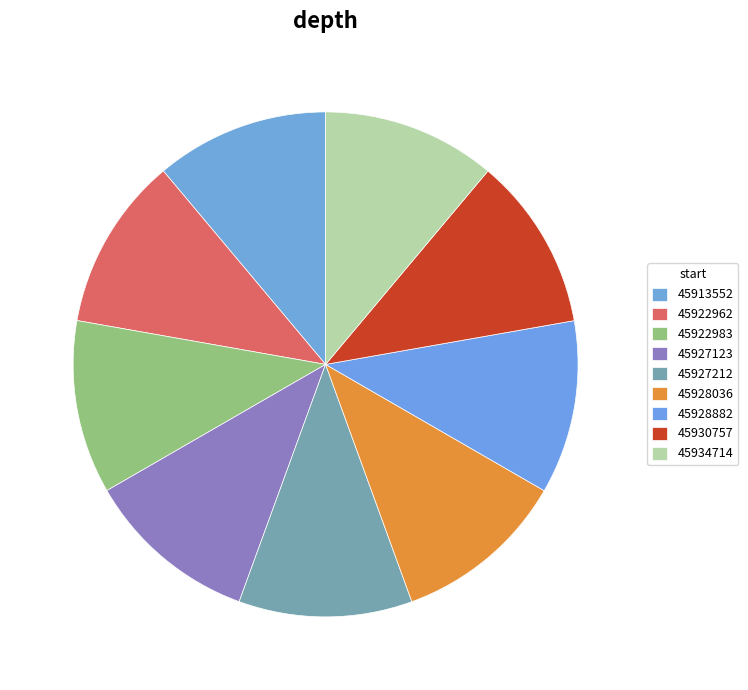

How many slices are in this pie chart?

9